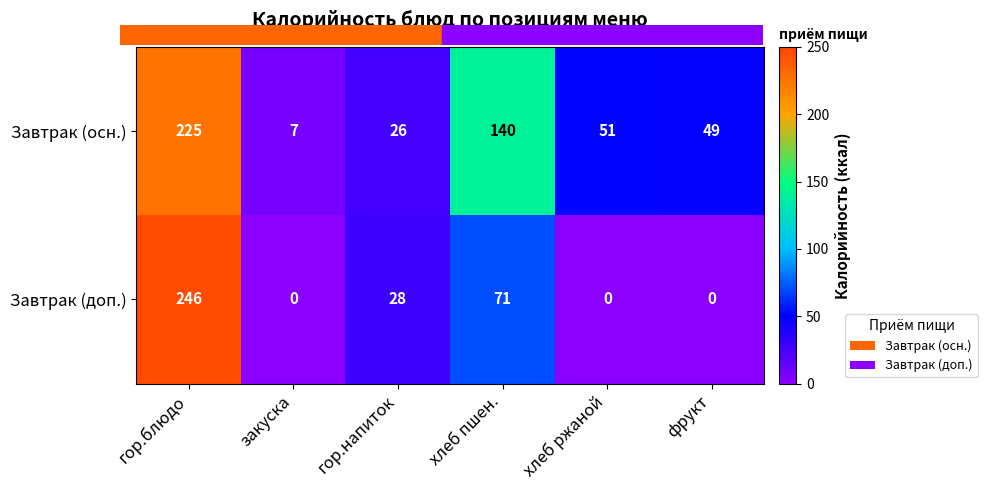

Which series has the largest total across all categories?

Завтрак (осн.)